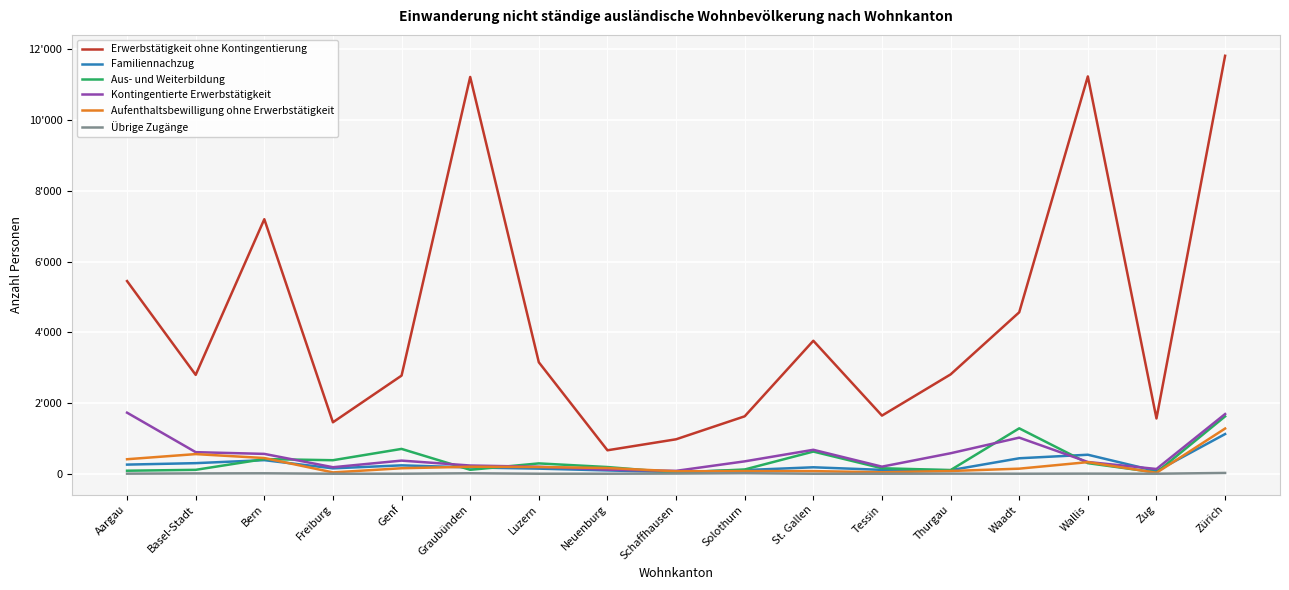

What are all the series names shown in the legend?

Erwerbstätigkeit ohne Kontingentierung, Familiennachzug, Aus- und Weiterbildung, Kontingentierte Erwerbstätigkeit, Aufenthaltsbewilligung ohne Erwerbstätigkeit, Übrige Zugänge